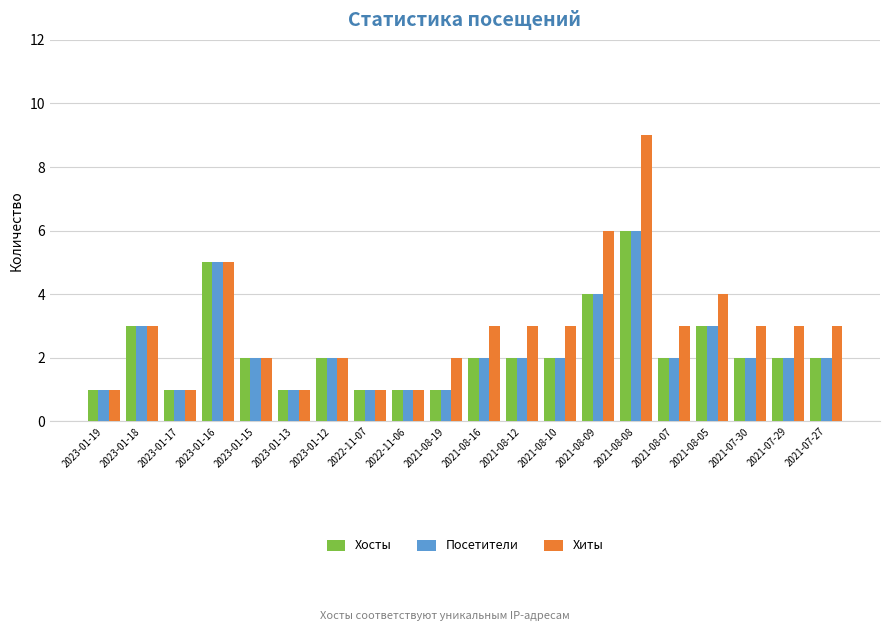

Is it true that Посетители equals 3 at 2023-01-18?

True